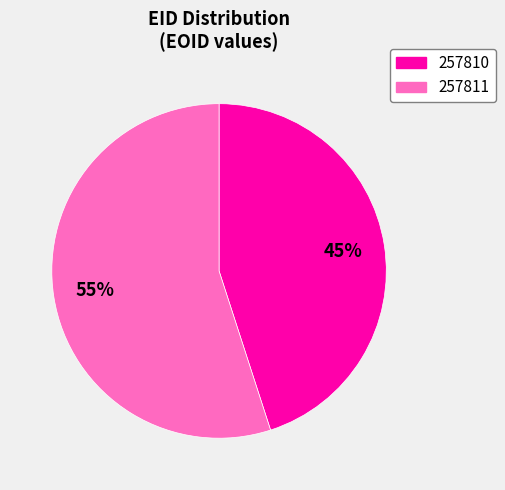

To the nearest percent, what is the difference between the largest and smallest slice percentages?

10%